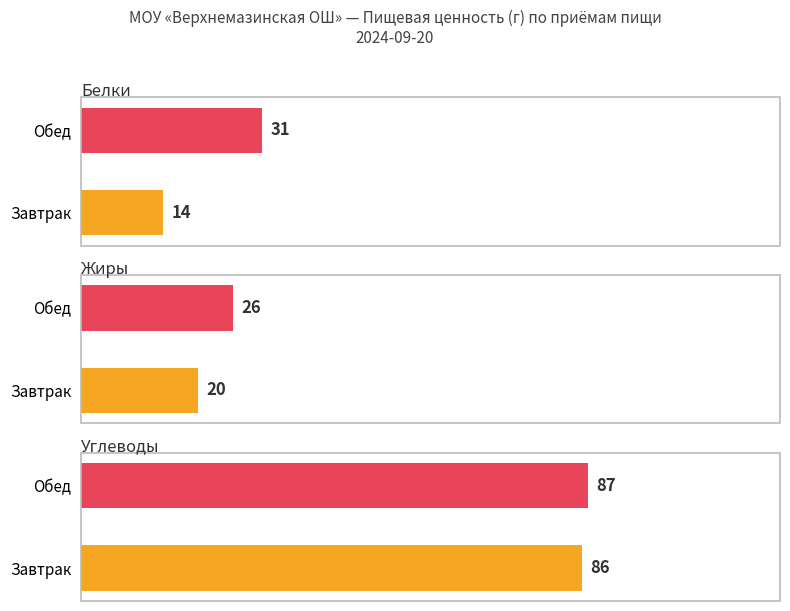

What is the value of the Жиры bar at the 1st from the left?

20